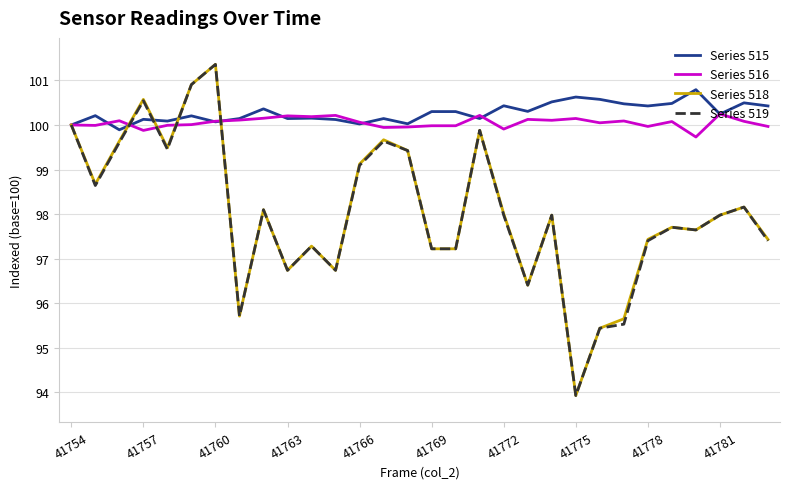

What is the minimum value for Series 516?

99.7